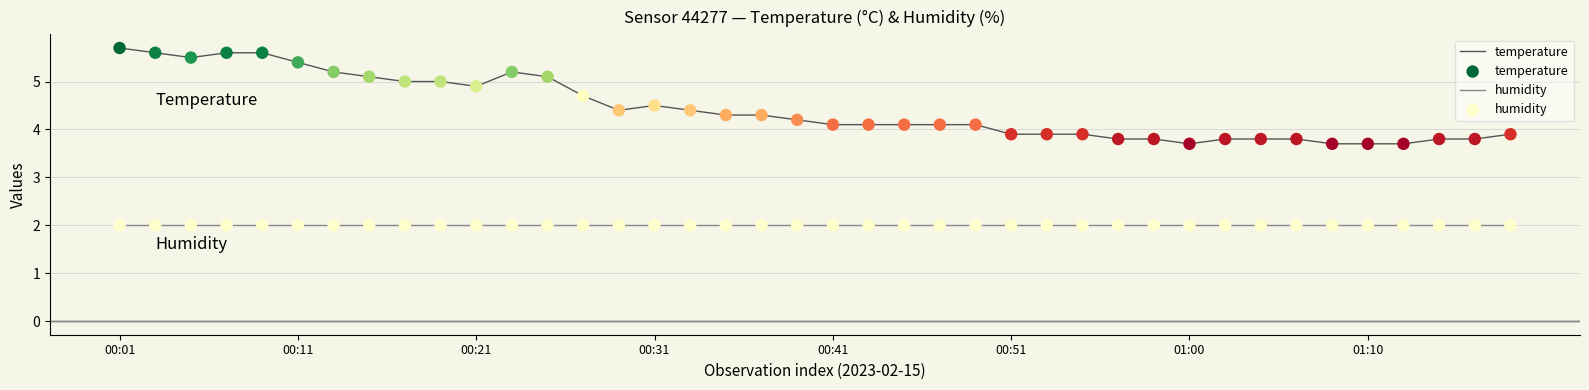

True or false: humidity and temperature cross at least once.

False